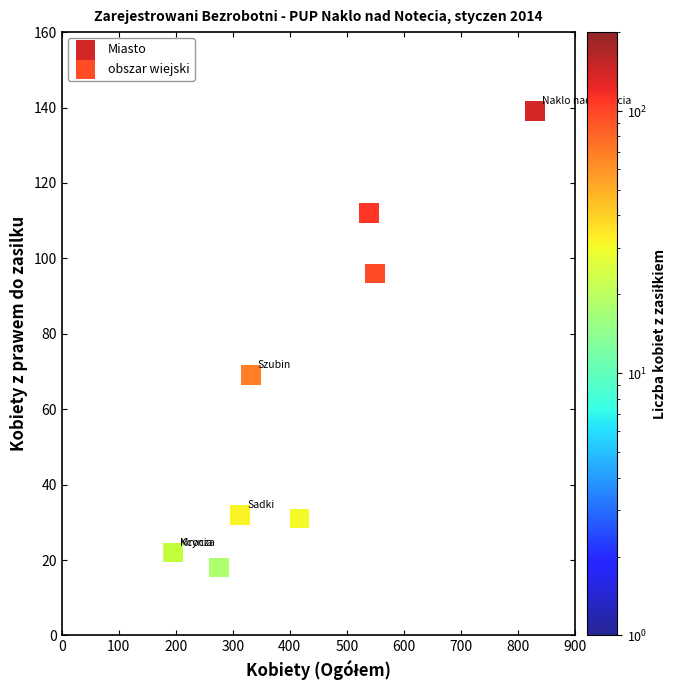

Which series has the widest spread of Y values?

Miasto